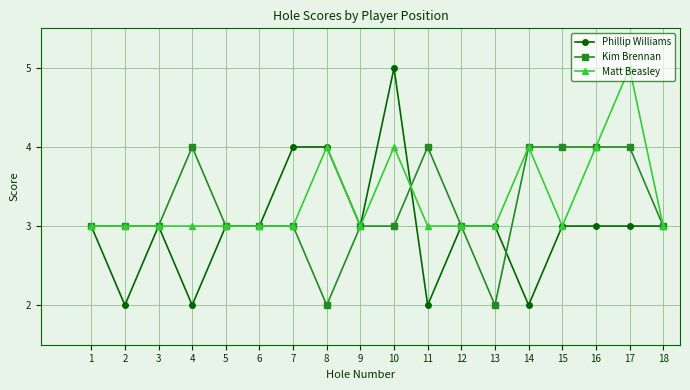

True or false: Kim Brennan and Phillip Williams intersect in this chart.

True